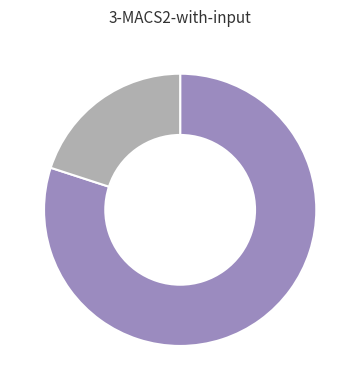

Is there a majority slice in this chart?

Yes